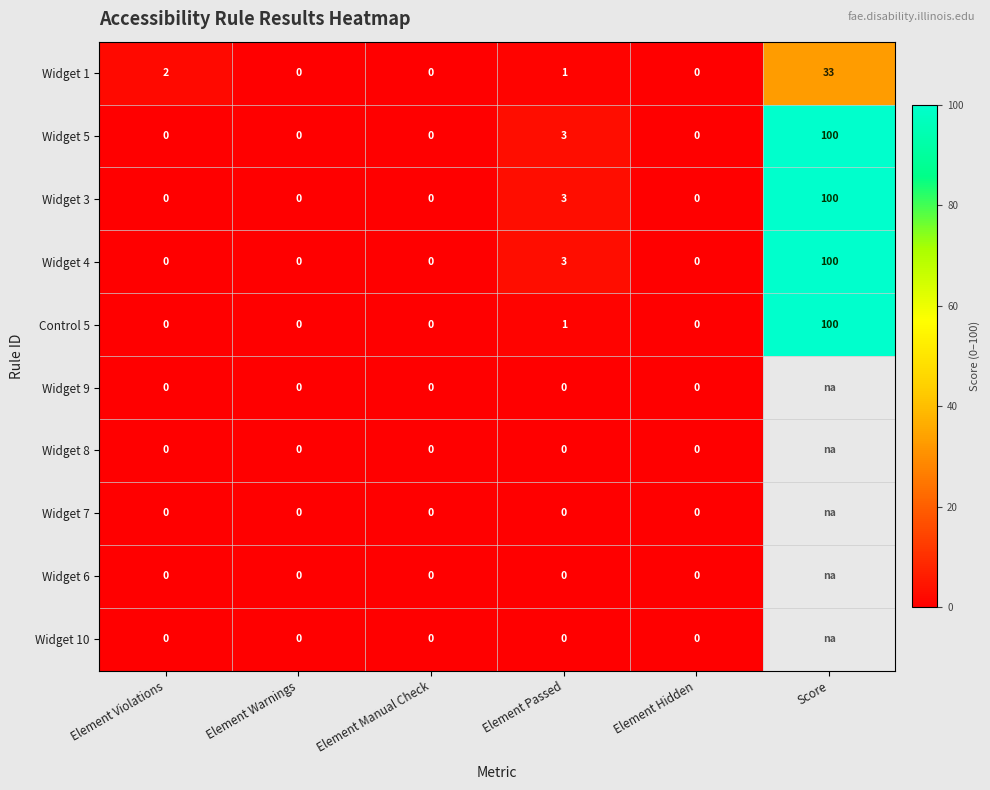

The Widget 1 series shows 18 at Element Manual Check. True or false?

False